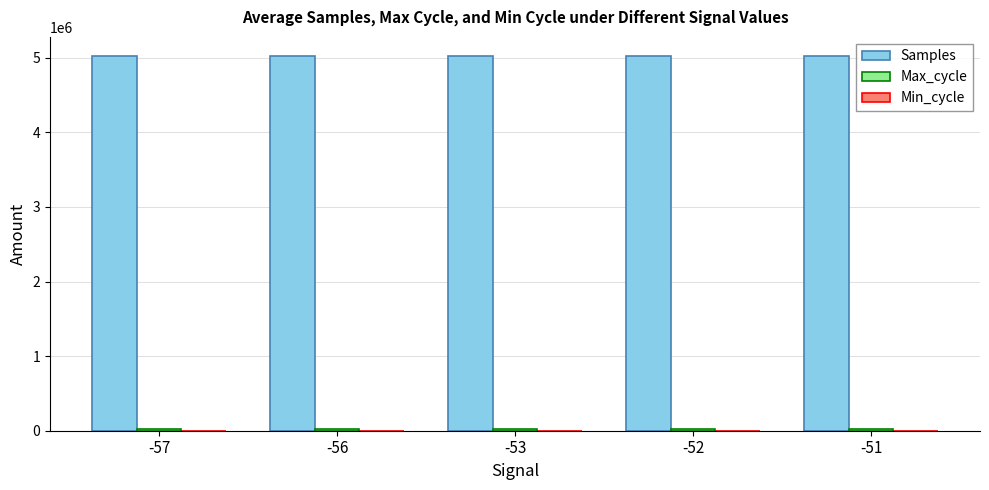

What is the spread (max minus min) of values at -56?

5024994